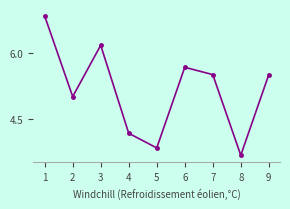

At which label is the value closest to 5?

2